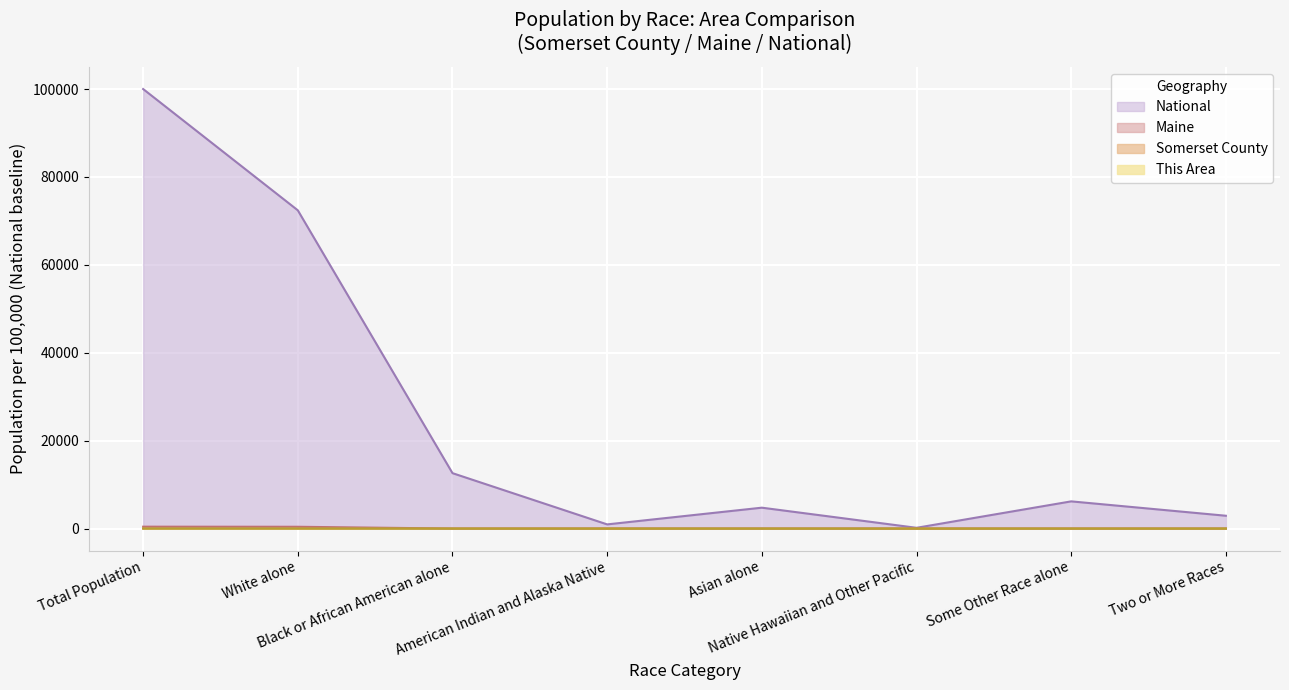

Reading left to right, transcribe all the data shown in this chart.

This Area: Total Population=0.2	White alone=0.2	Black or African American alone=0.0	American Indian and Alaska Native=0.0	Asian alone=0.0	Native Hawaiian and Other Pacific=0.0	Some Other Race alone=0.0	Two or More Races=0.0
Somerset County: Total Population=16.9	White alone=16.4	Black or African American alone=0.1	American Indian and Alaska Native=0.1	Asian alone=0.1	Native Hawaiian and Other Pacific=0.0	Some Other Race alone=0.0	Two or More Races=0.2
Maine: Total Population=430.2	White alone=409.7	Black or African American alone=5.1	American Indian and Alaska Native=2.8	Asian alone=4.8	Native Hawaiian and Other Pacific=0.1	Some Other Race alone=1.4	Two or More Races=6.8
National: Total Population=100000.0	White alone=72407.0	Black or African American alone=12608.9	American Indian and Alaska Native=949.7	Asian alone=4752.9	Native Hawaiian and Other Pacific=174.9	Some Other Race alone=6188.7	Two or More Races=2918.0